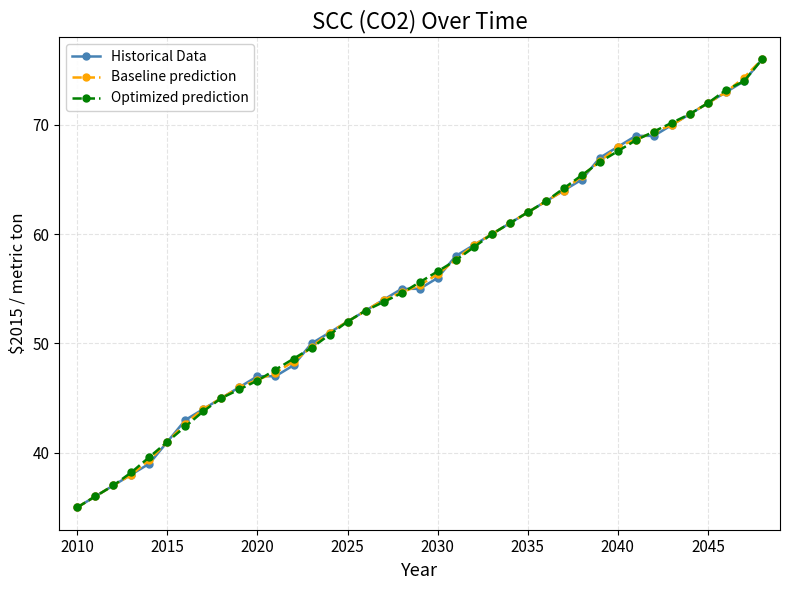

What is the value of the Optimized prediction point at the 23rd from the left?

58.8